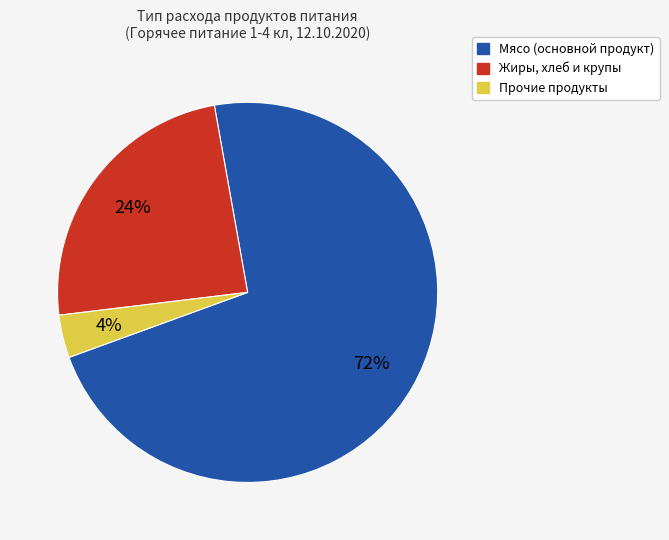

Does any single category account for the majority?

Yes